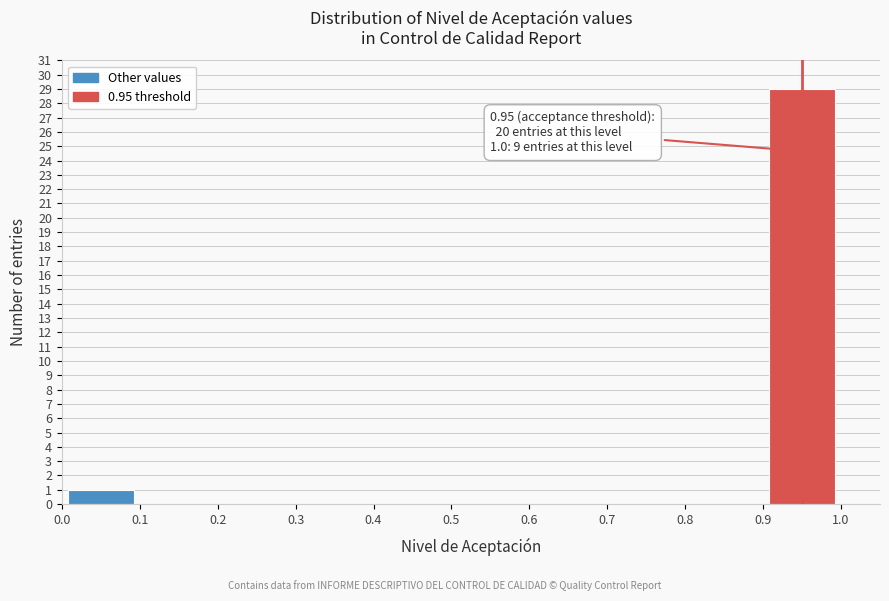

Which range on the x-axis has the tallest bar?

0.9 to 1.0